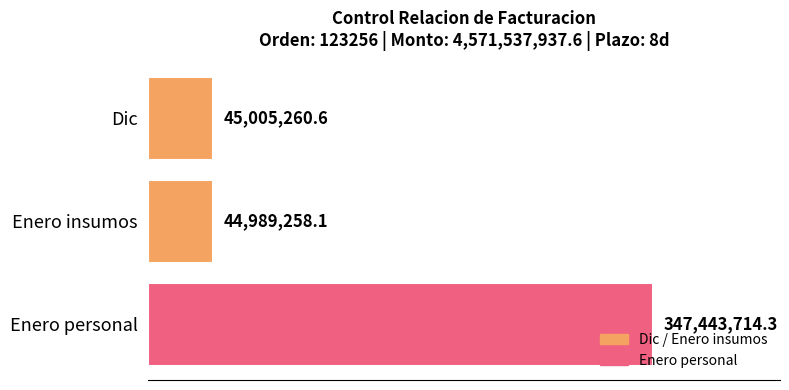

List the labels in order of value, smallest first.

Enero insumos, Dic, Enero personal